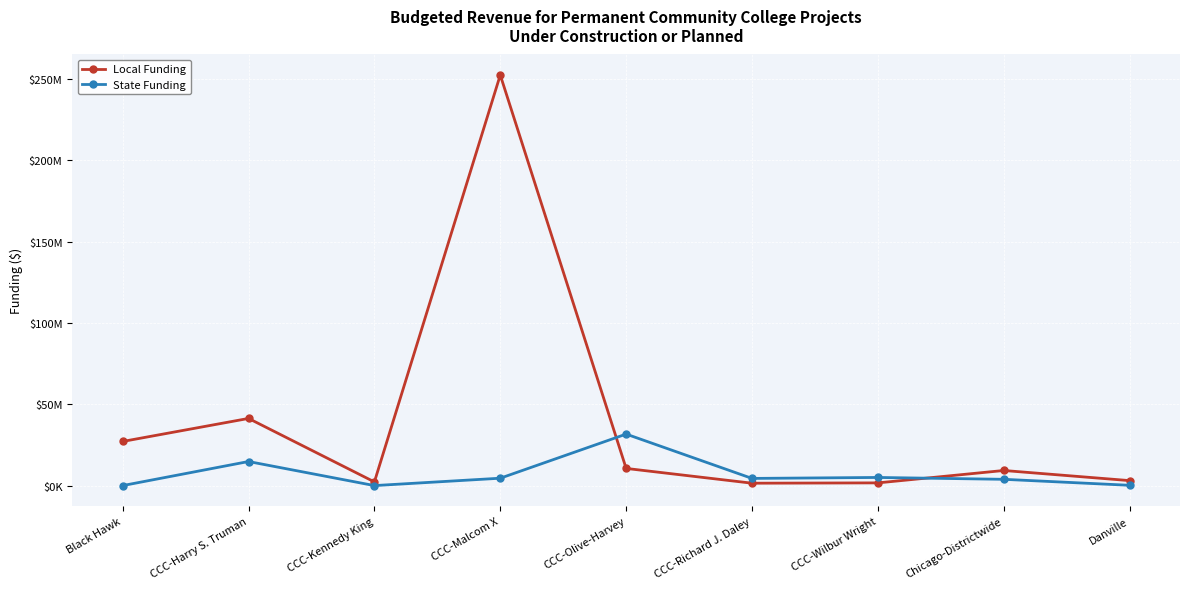

How many intersections are there between State Funding and Local Funding?

2